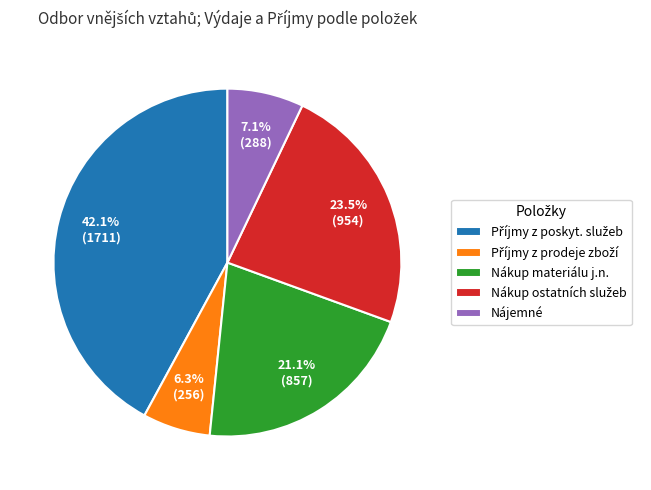

Is there any slice that represents more than half of the pie?

No